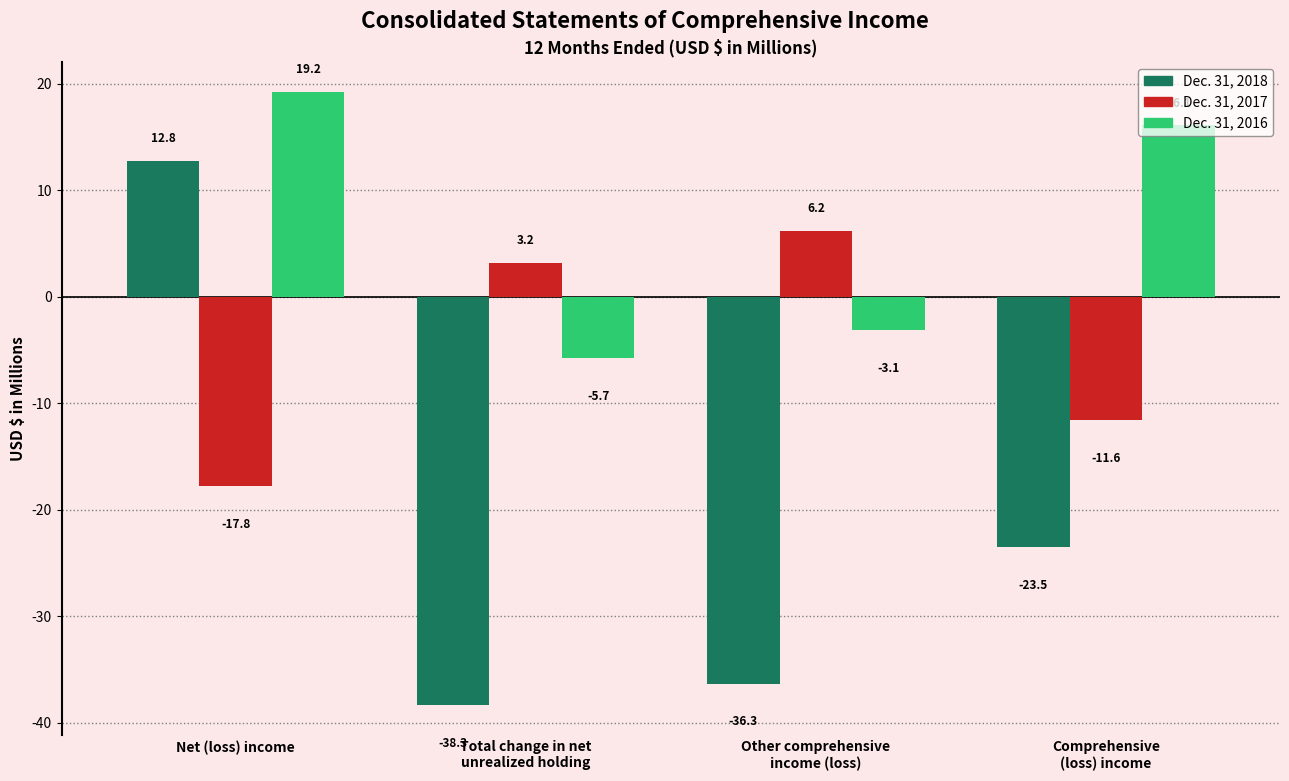

At which category is the sum across all series the highest?

Net (loss) income